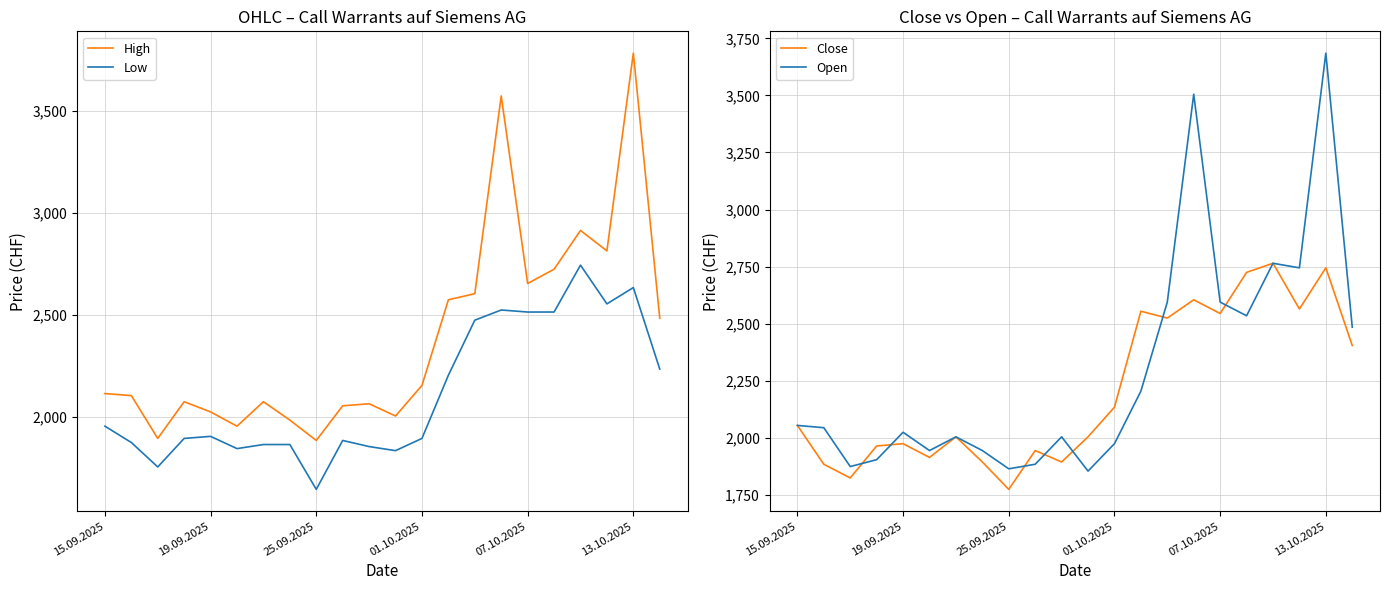

What is the highest value of the High series?

3785